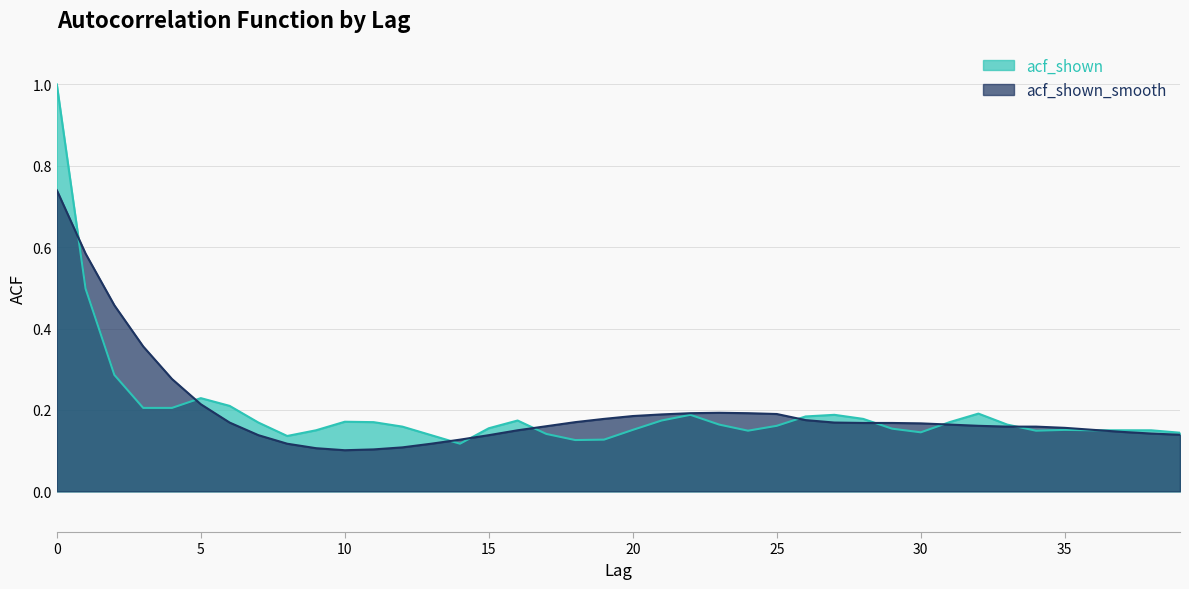

How many lines are shown in the chart?

2